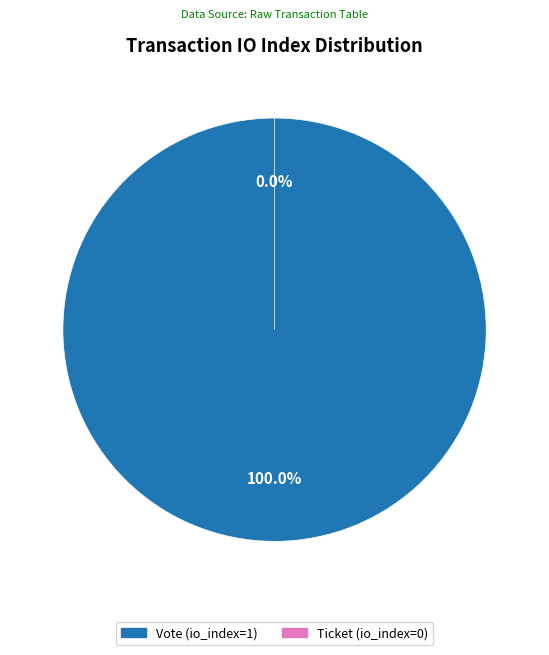

How many segments does this pie chart have?

2